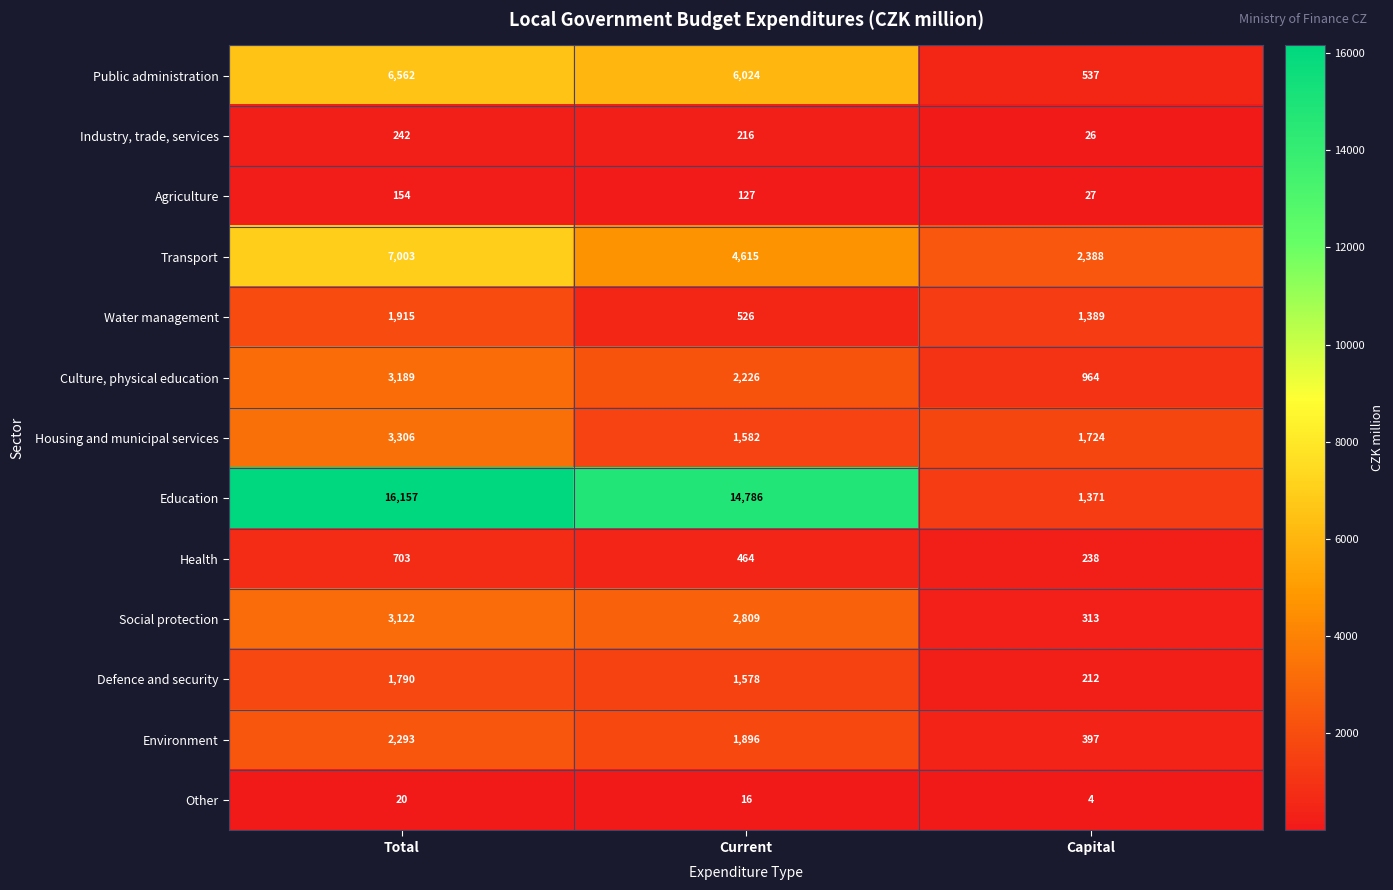

True or false: Education has a value of 14786 at Current.

True